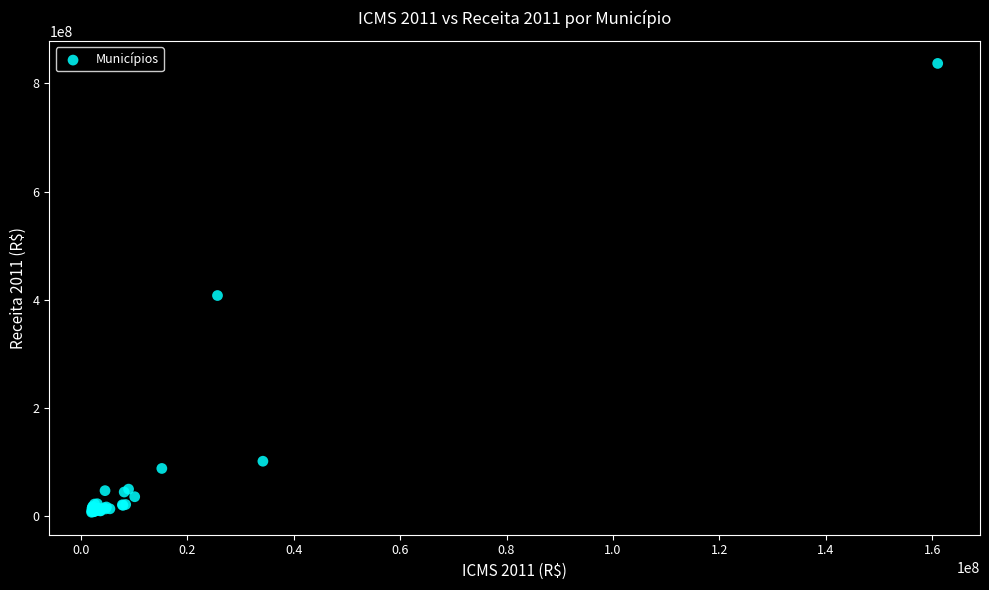

What Y value in the scatter plot is closest to 422191292?

407998486.5